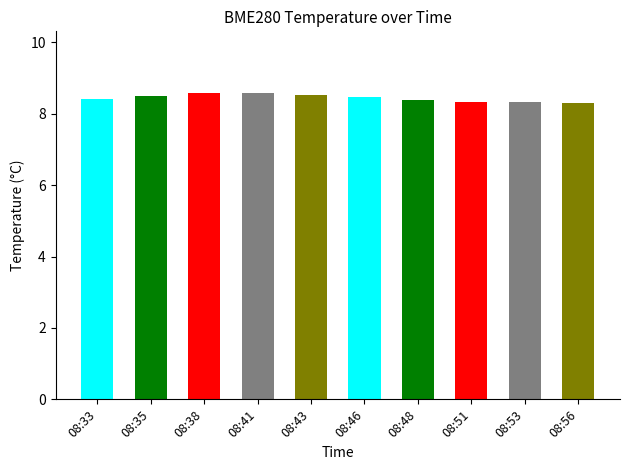

Count the values in the range 8 to 9.

10